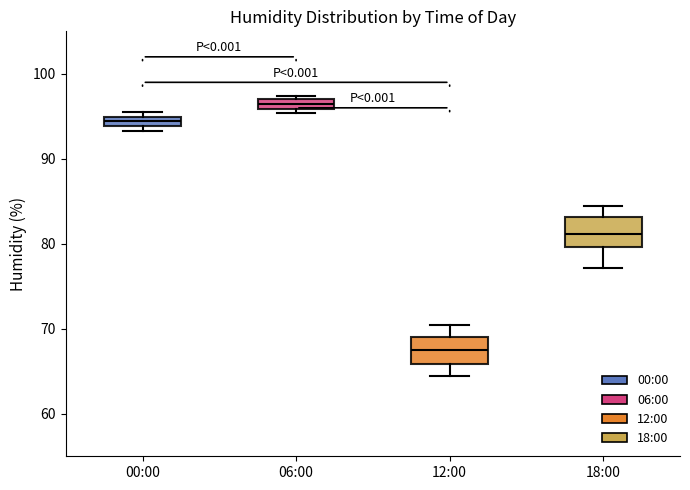

Where does the median line of the box for 18:00 sit on the y-axis? The values are not printed on the chart, so give them approximately, as read against the axis.

81